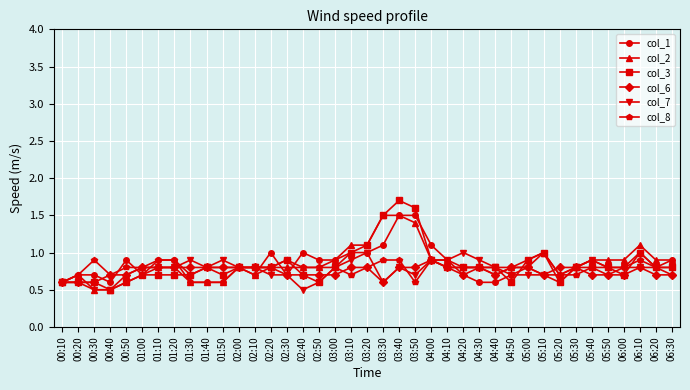

The value of col_1 at 00:10 is 0.6. True or false?

True